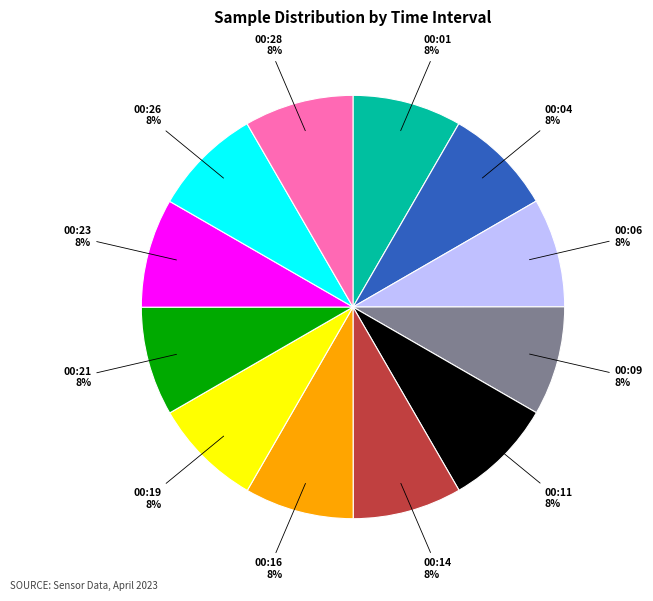

What percentage is the 00:26 slice, to the nearest percent?

8%